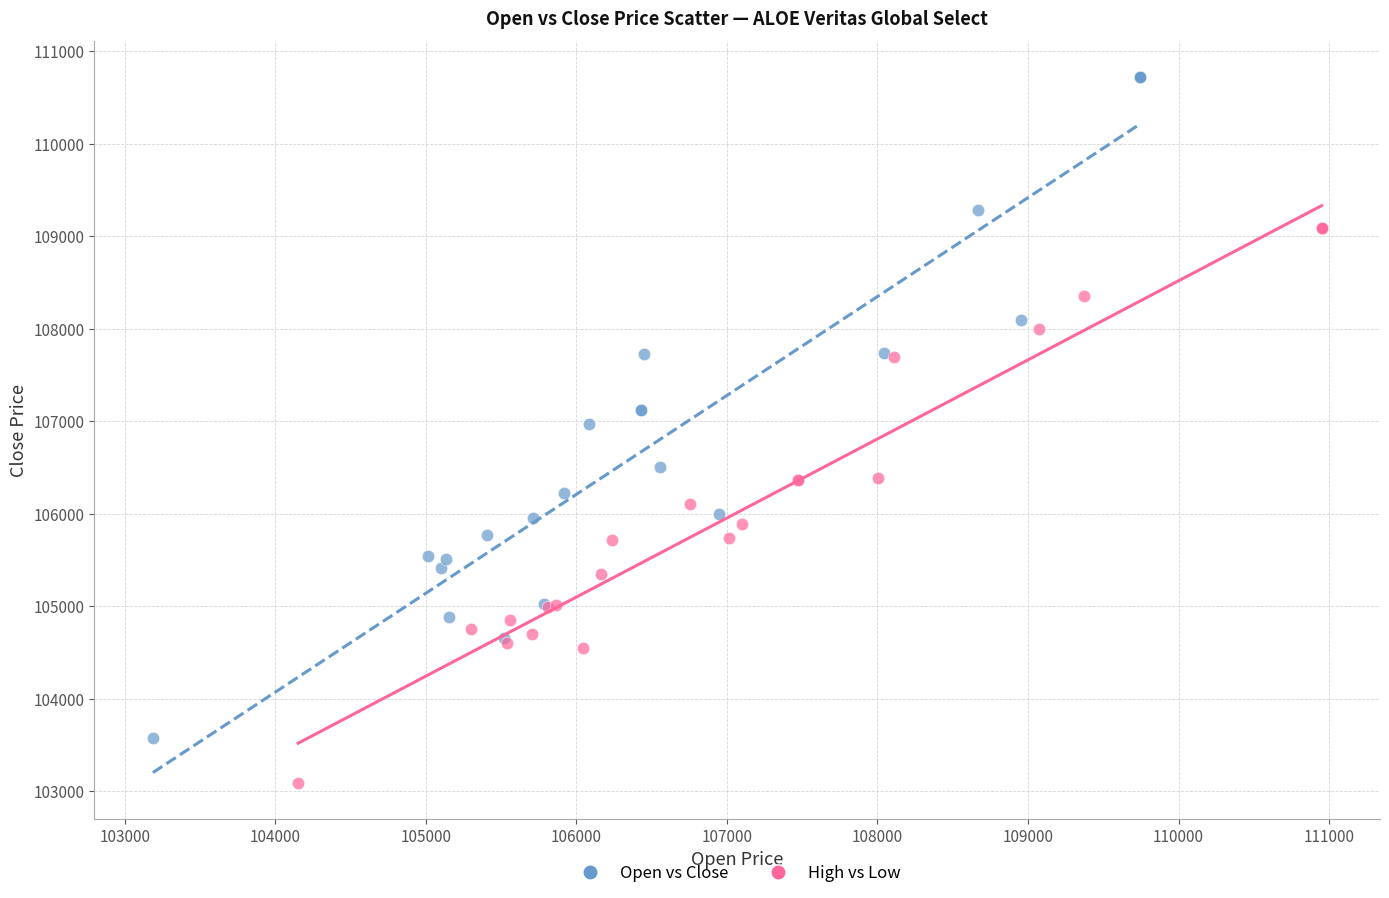

What are all the series names shown in the legend?

Open vs Close, High vs Low